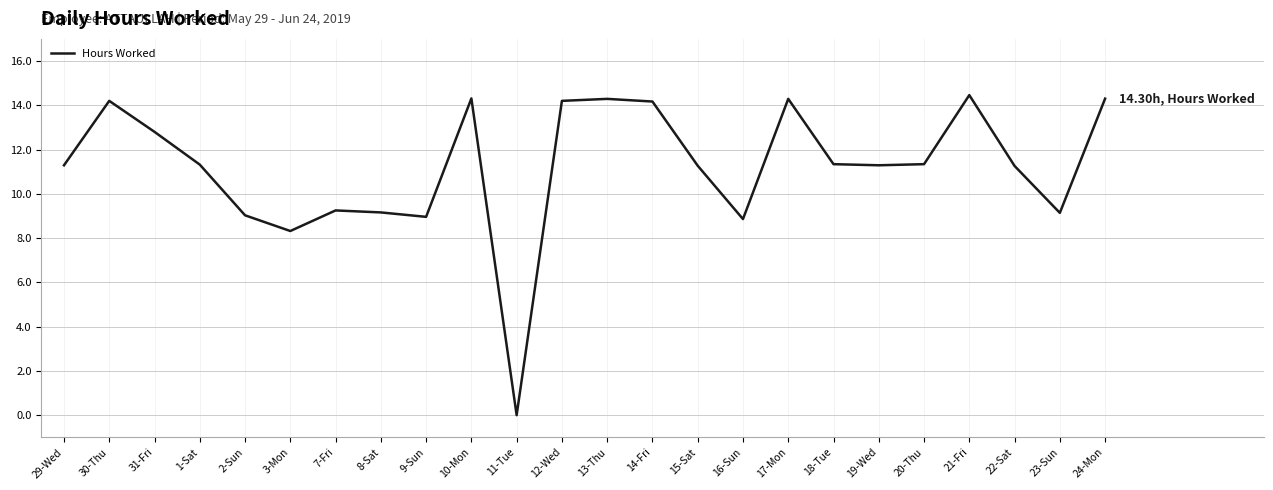

Does the chart have visible grid lines?

Yes